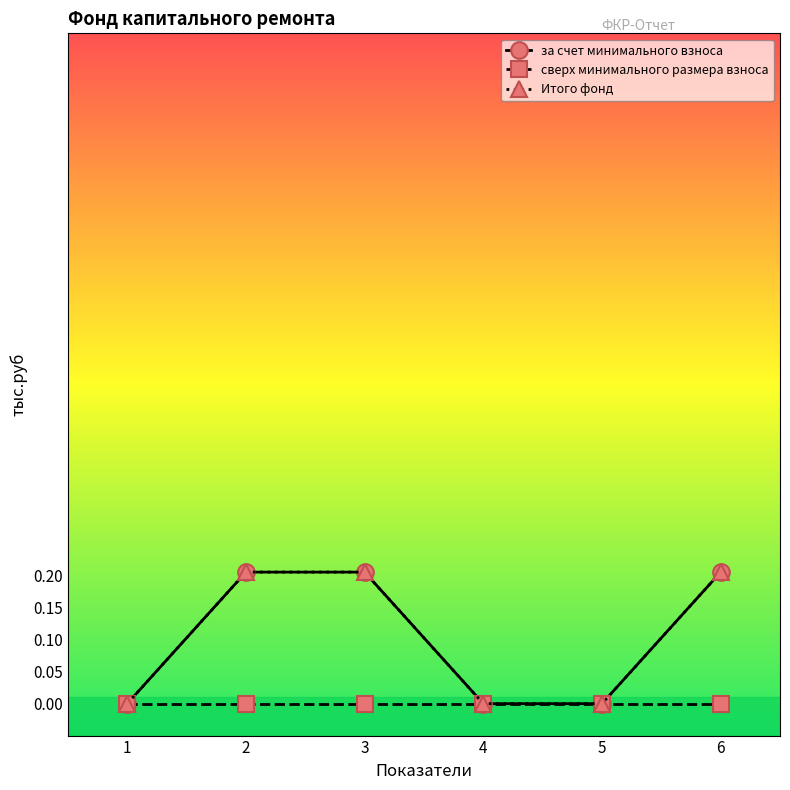

Is this an area chart (filled region under the line)?

No